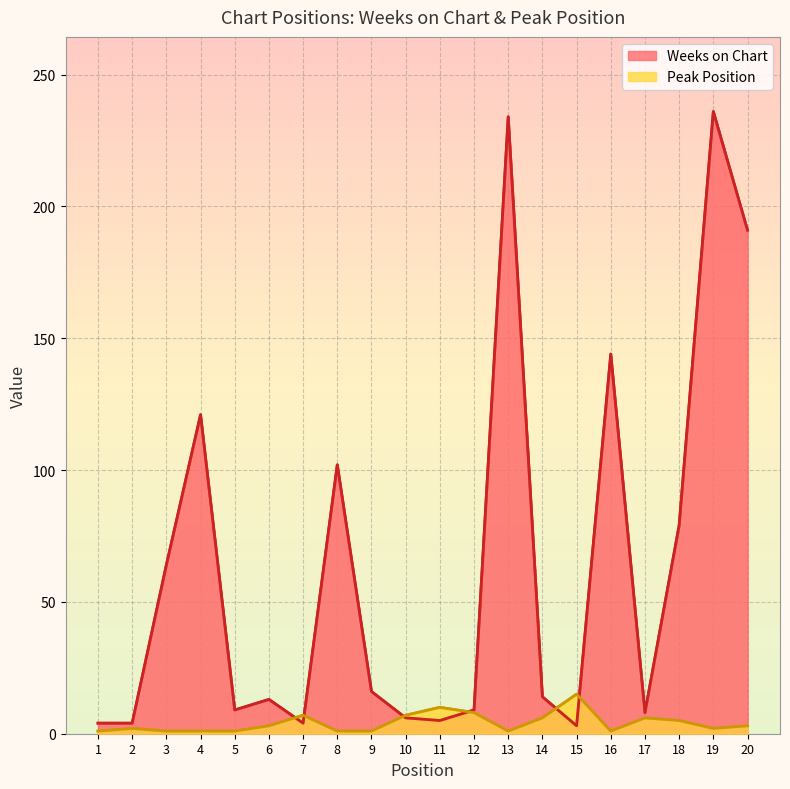

Is the value of Weeks on Chart at 13 greater than the value of Peak Position at 10?

Yes